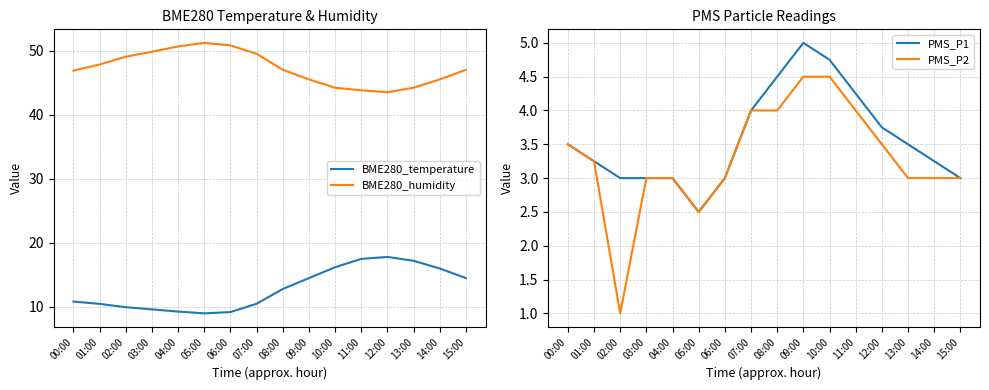

How many interior local peaks does the PMS_P1 series have?

1